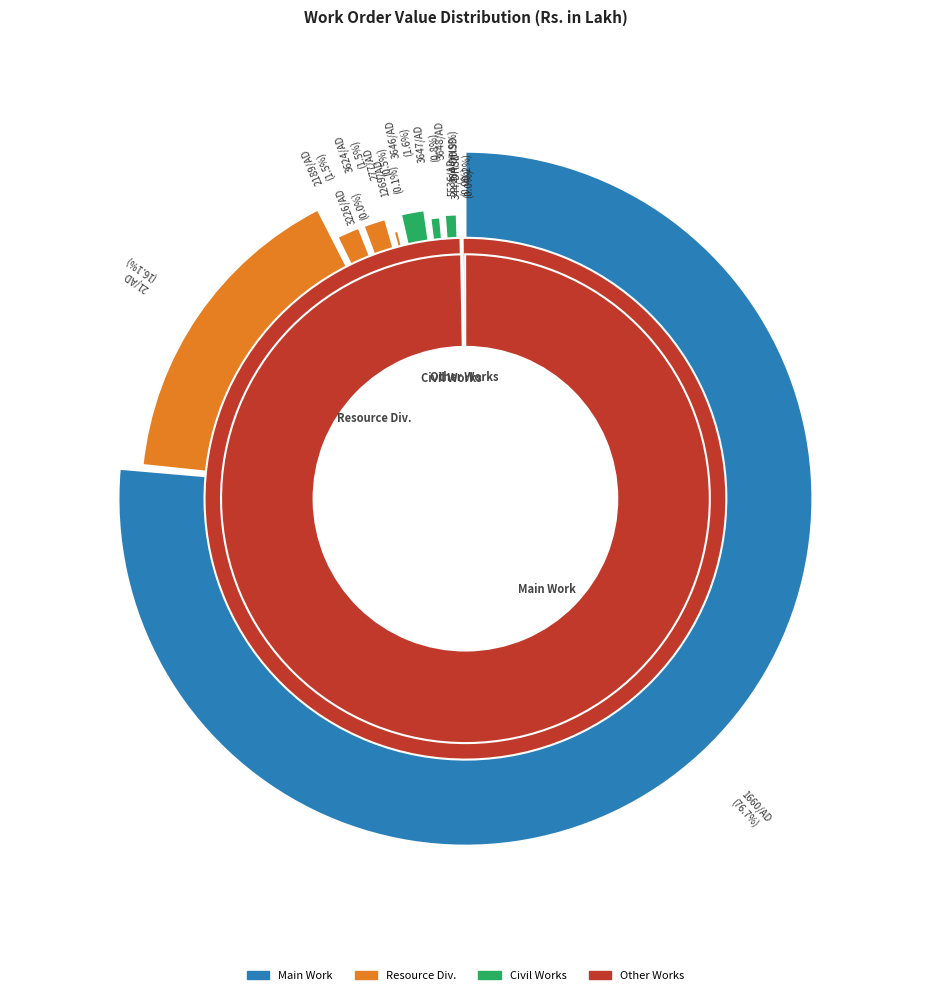

How much of the chart is everything except WO:3646/AD?

98.4%